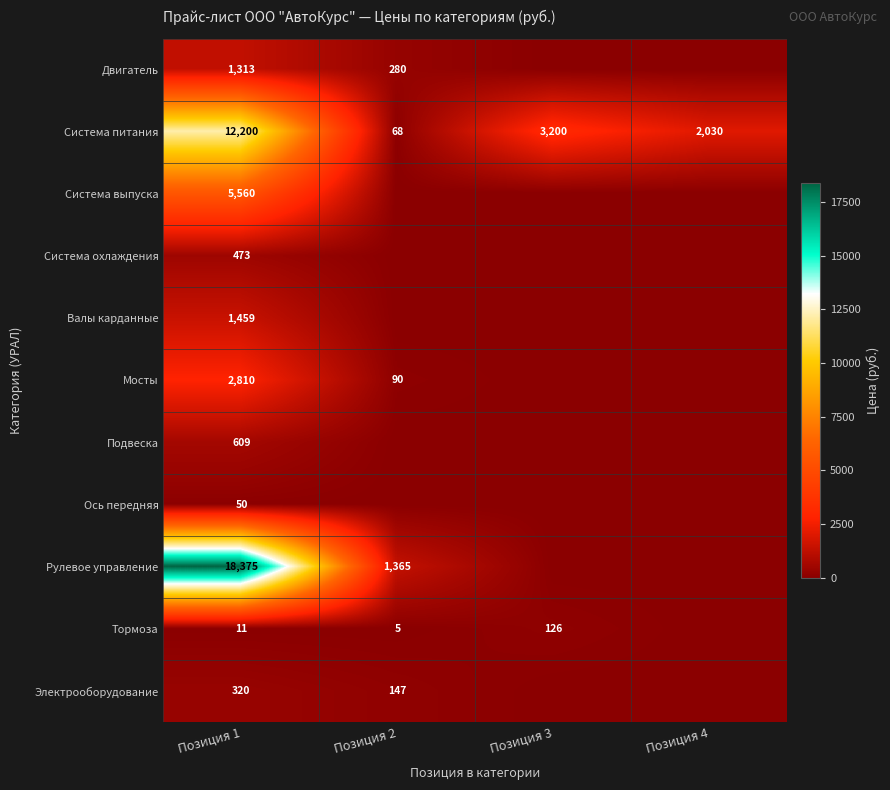

What is the difference between the Система питания values at Позиция 4 and Позиция 1?

10170